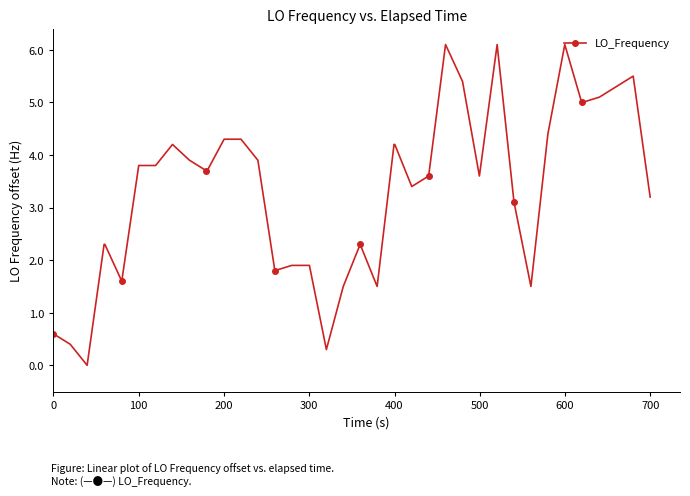

What is the value of the 35th point from the left?

5.0